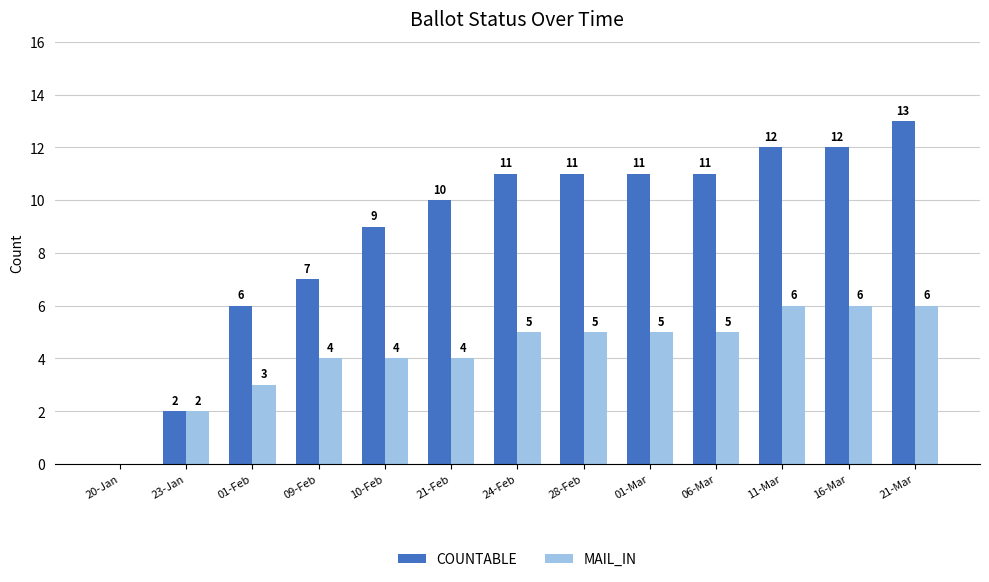

Between 20-Jan and 09-Feb, which series saw the biggest shift?

COUNTABLE